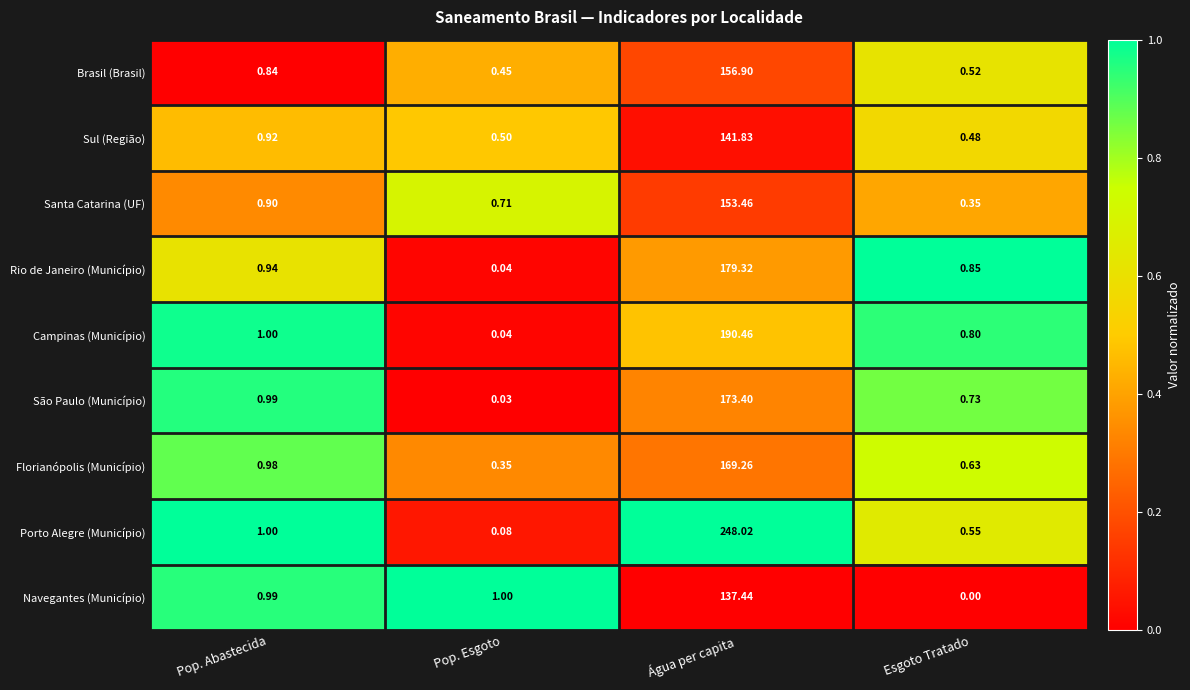

Is the value of Campinas (Município) at Esgoto Tratado greater than the value of Navegantes (Município) at Esgoto Tratado?

Yes